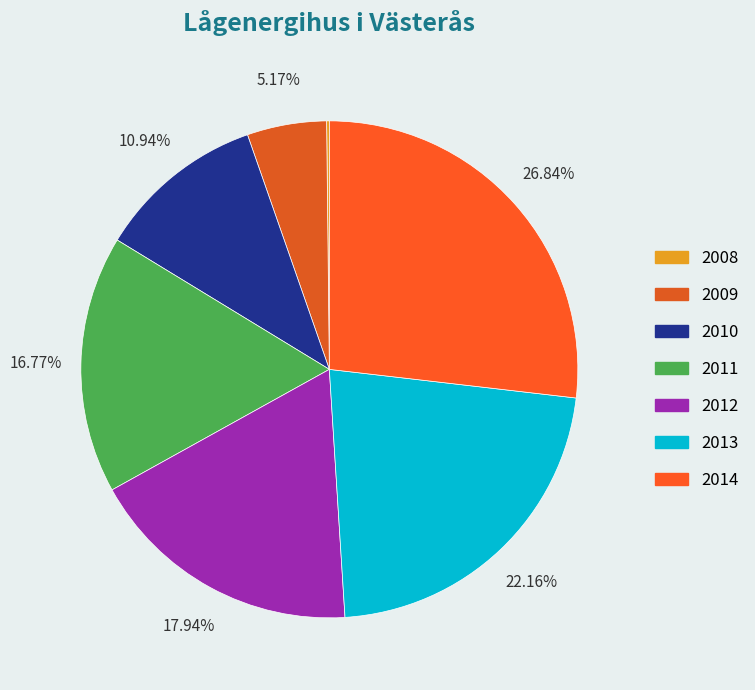

How many segments does this pie chart have?

7